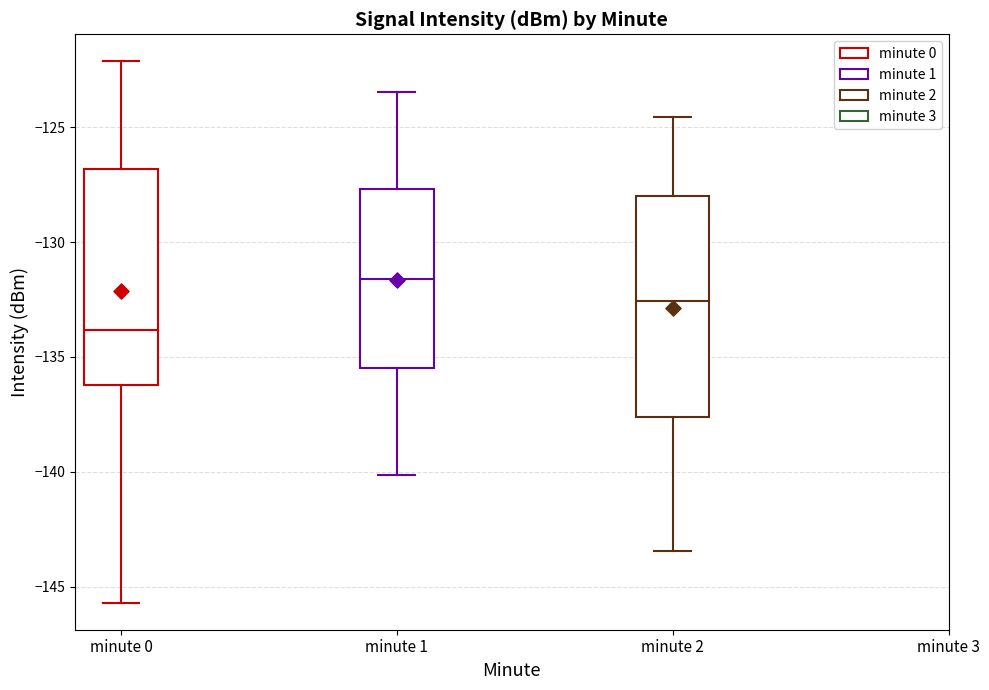

Which box's median line is the lowest?

minute 0